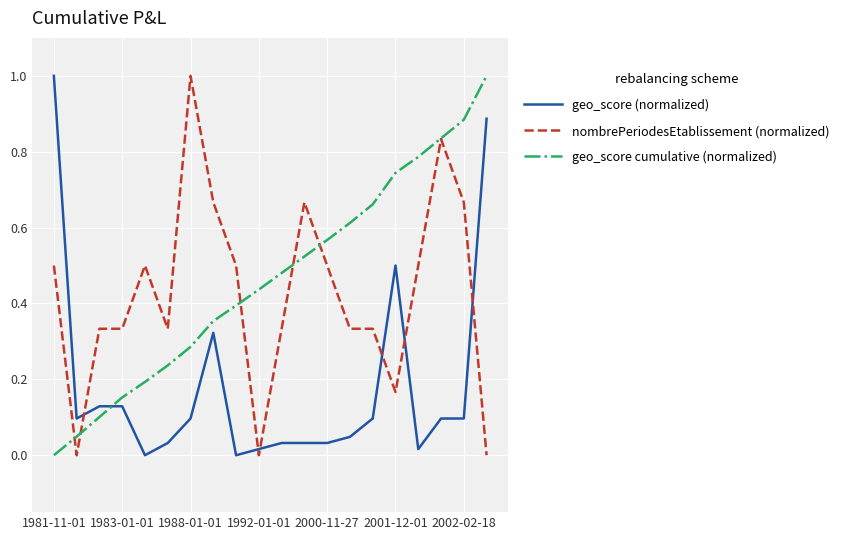

How many intersections are there between geo_score cumulative (normalized) and geo_score (normalized)?

1